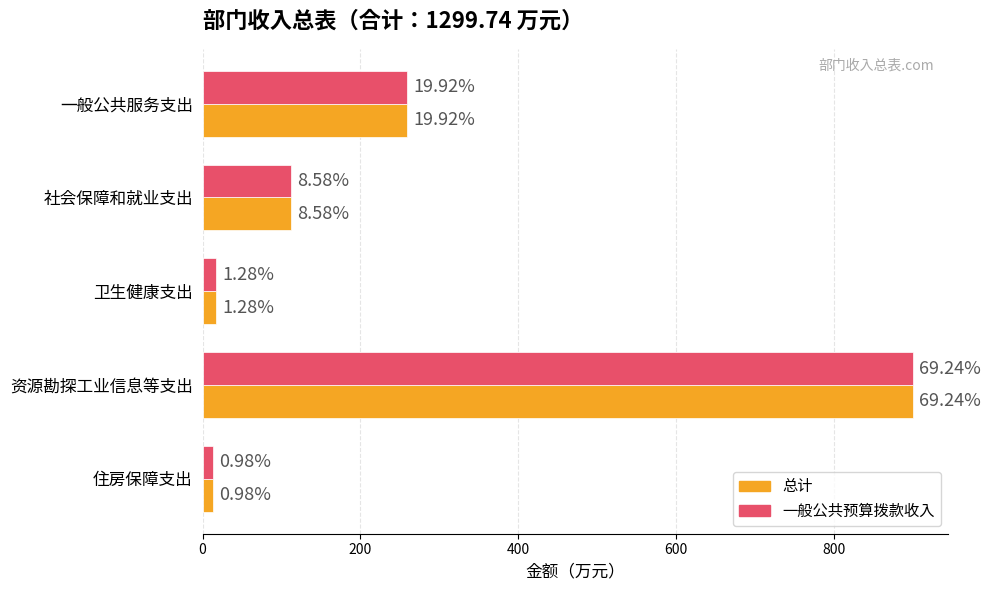

What is the value of the 总计 bar at the 5th from the left?

12.8